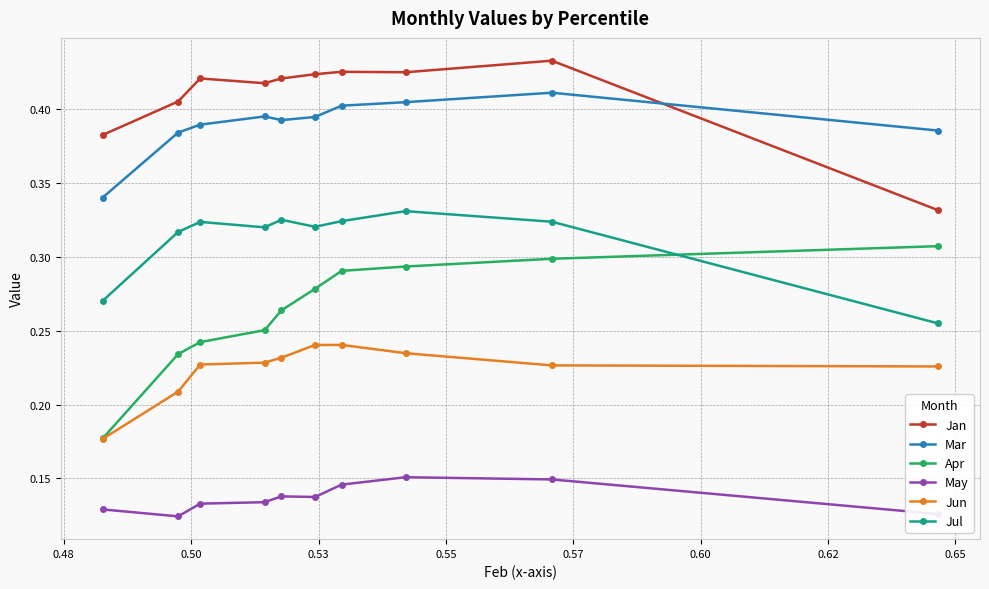

Which series has the widest spread of values?

Apr